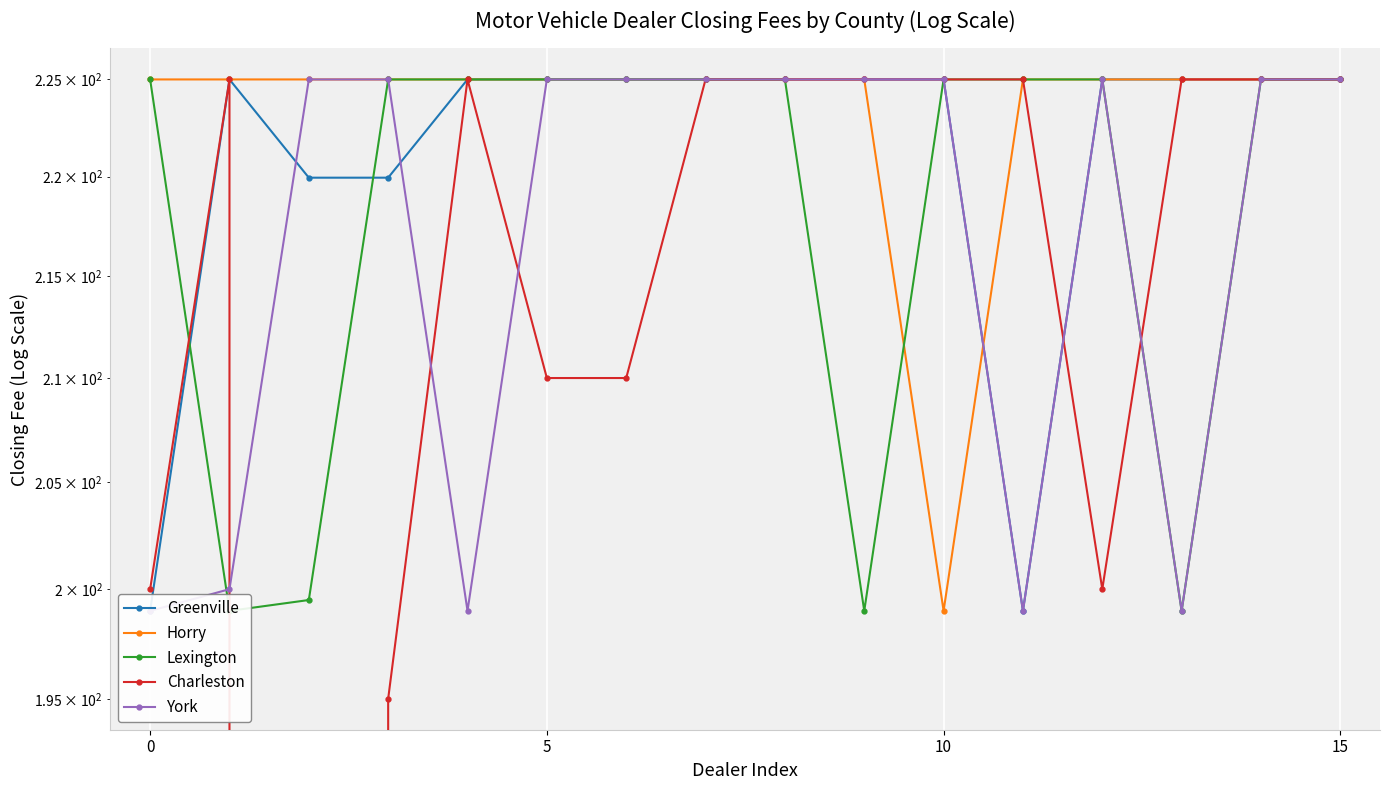

In Charleston, how many points are lower than both neighbors (excluding endpoints)?

2